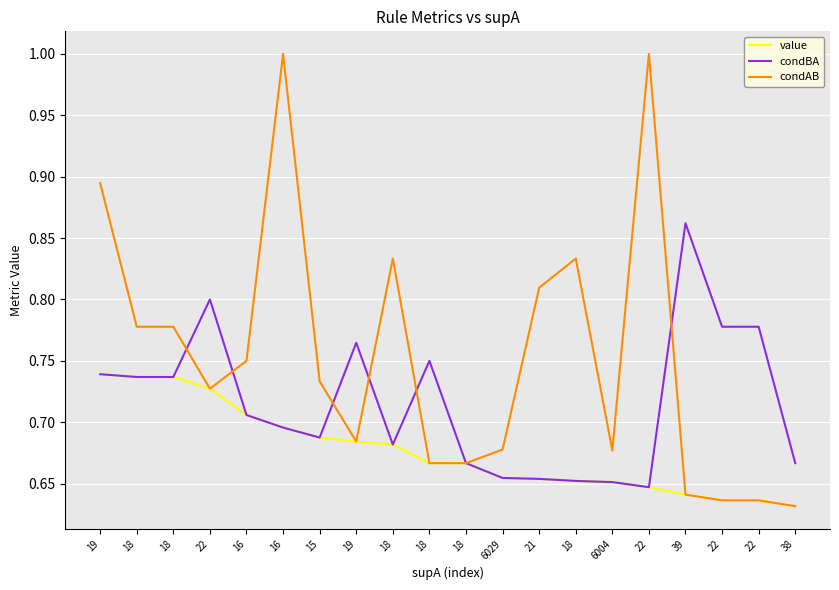

The value series shows 1.1 at 21. True or false?

False